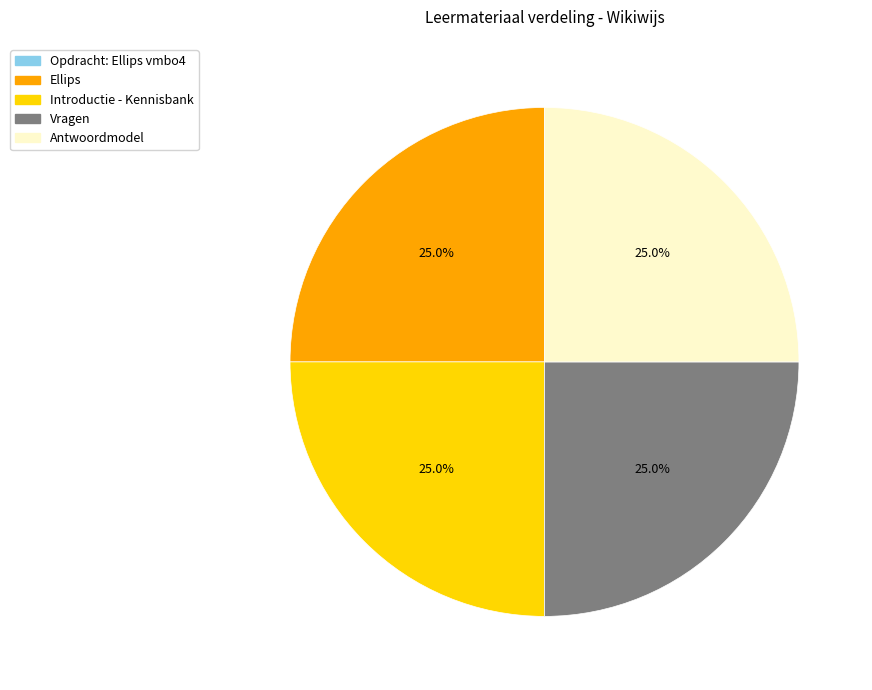

Is there any slice that represents more than half of the pie?

No